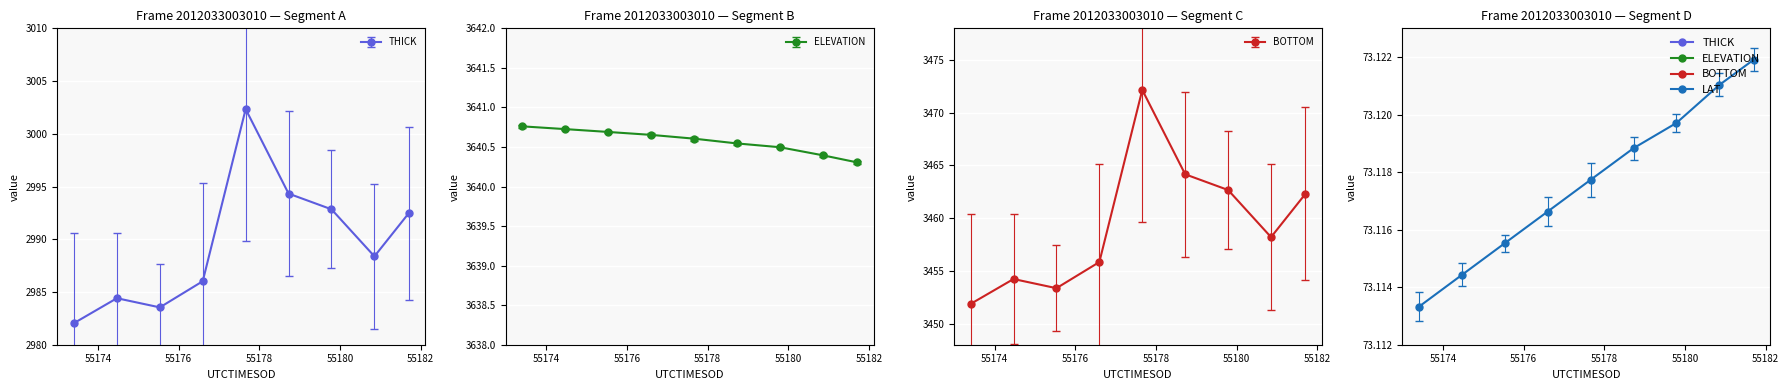

The BOTTOM series shows 844.5 at 55174.4703. True or false?

False